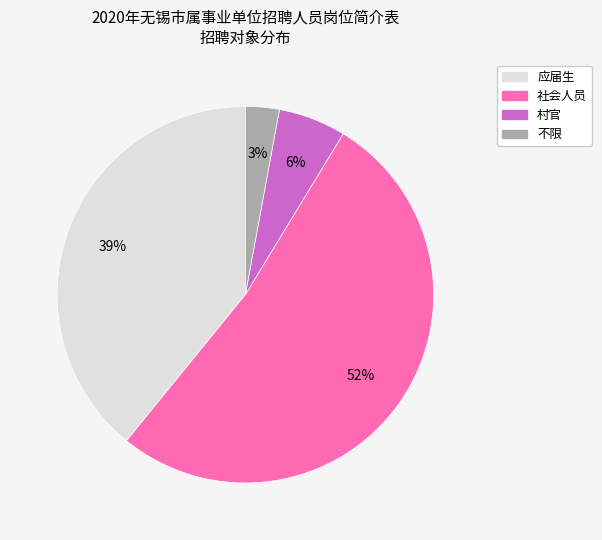

What is the largest slice in the pie chart?

社会人员